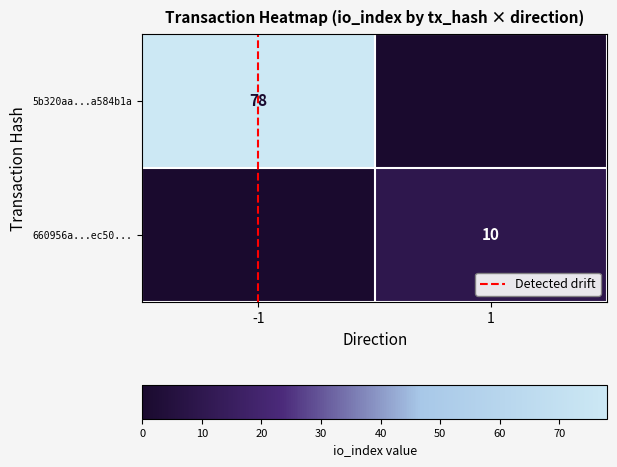

Count the 5b320aa...a584b1a values in the range 0 to 78.

2